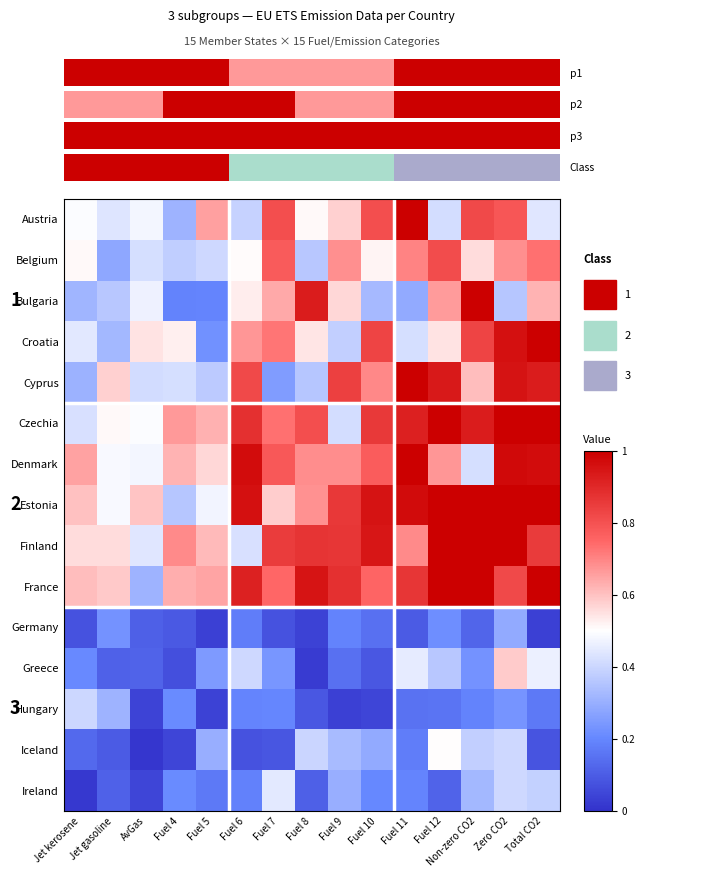

Count the number of categories in the chart.

15